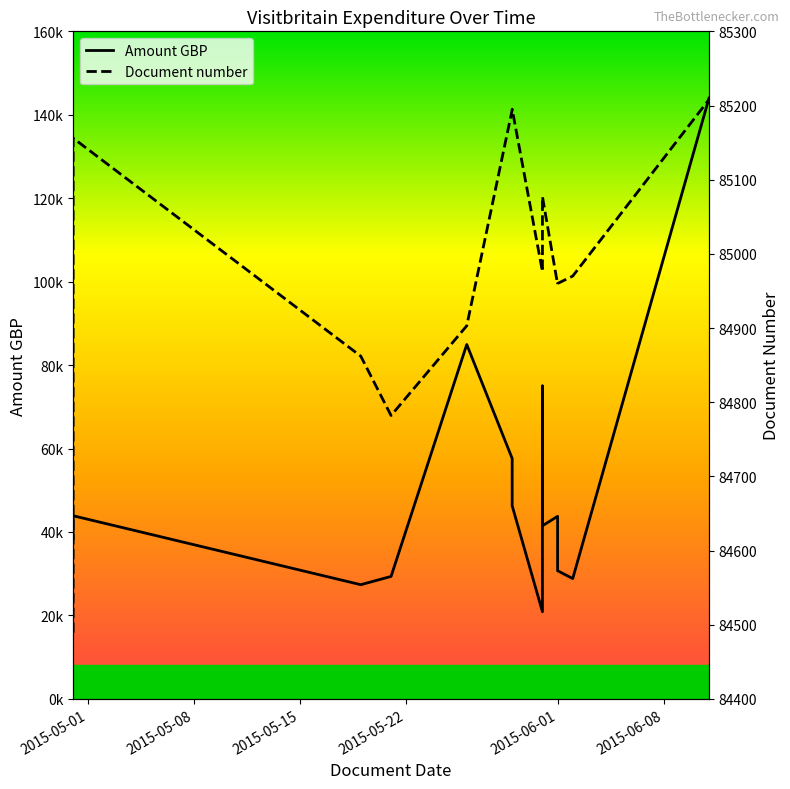

What is the value of the Amount GBP point at the 14th from the left?

143971.0